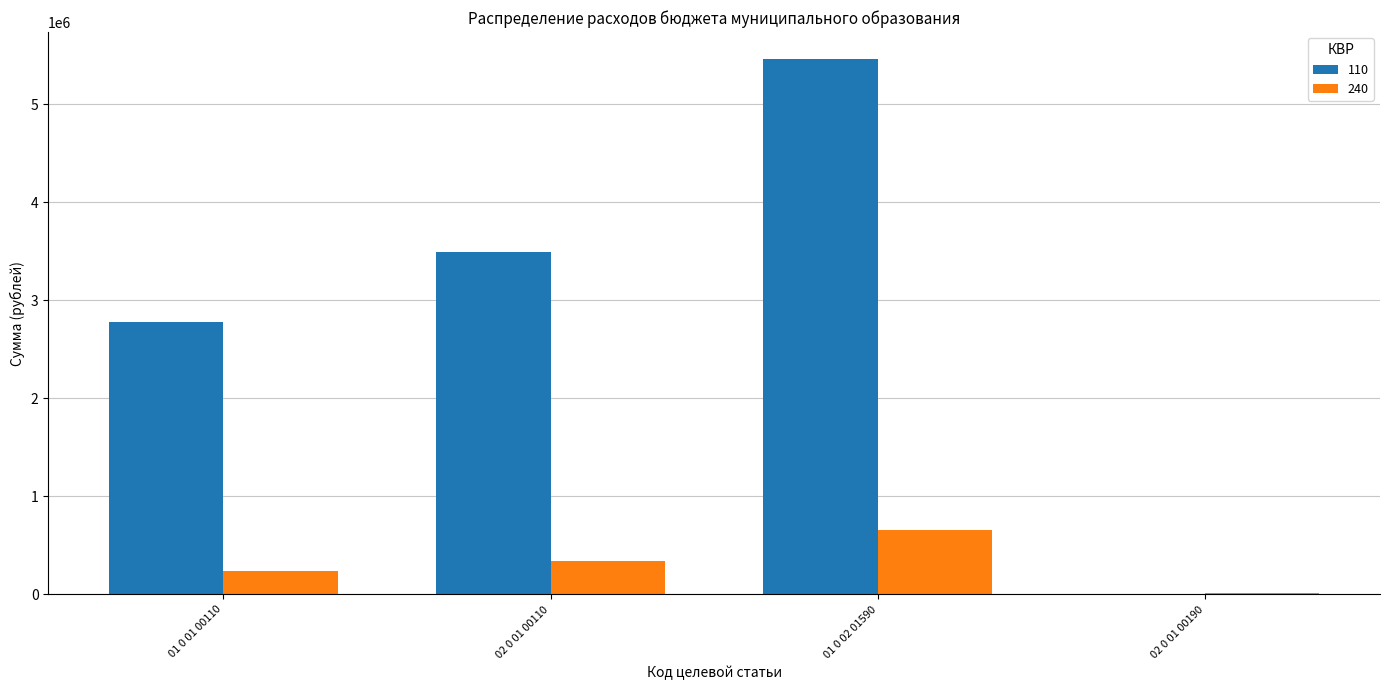

Which series has the largest total across all categories?

110